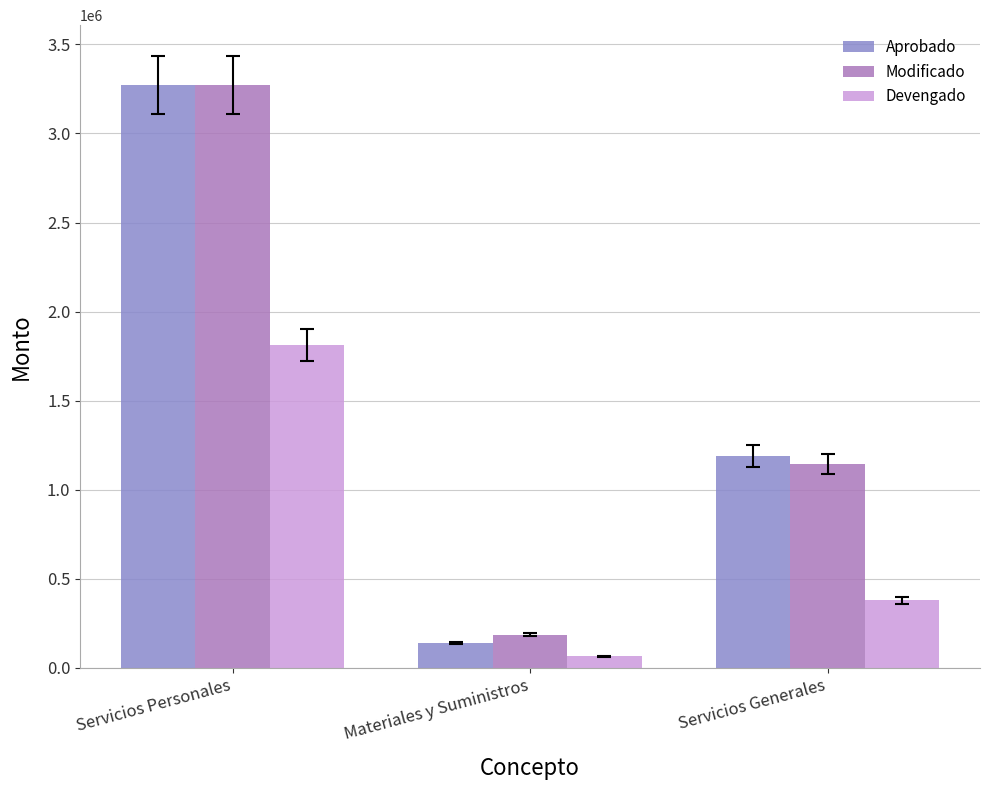

What is the label of the 1st bar from the right?

Servicios Generales